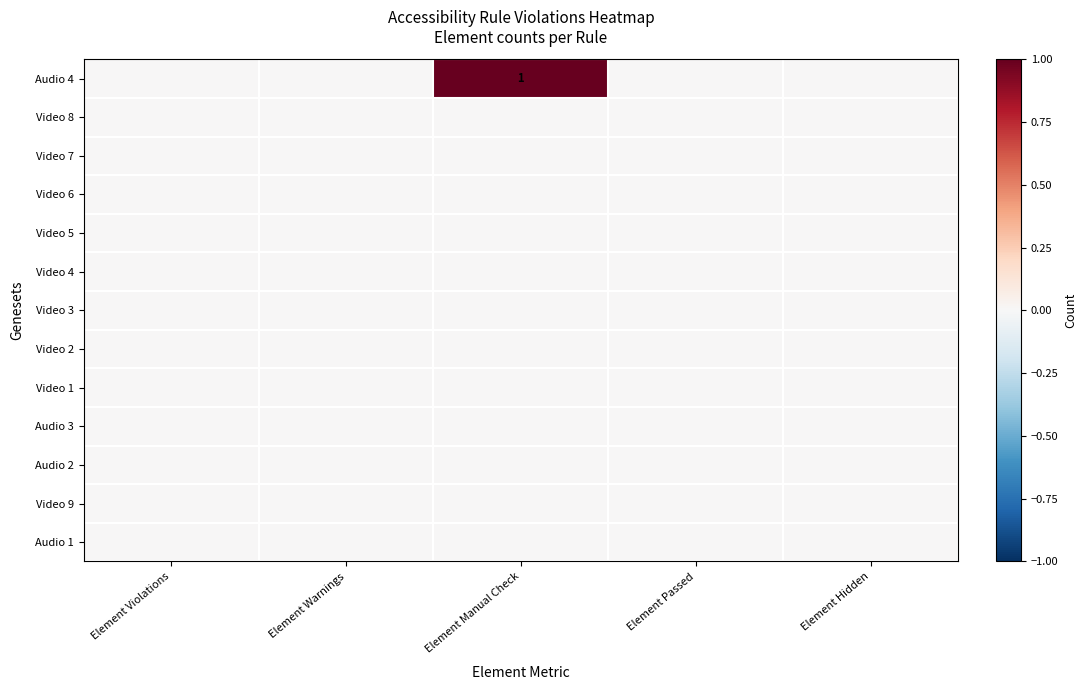

What is the difference between the maximum and minimum values in the Audio 4 series?

1